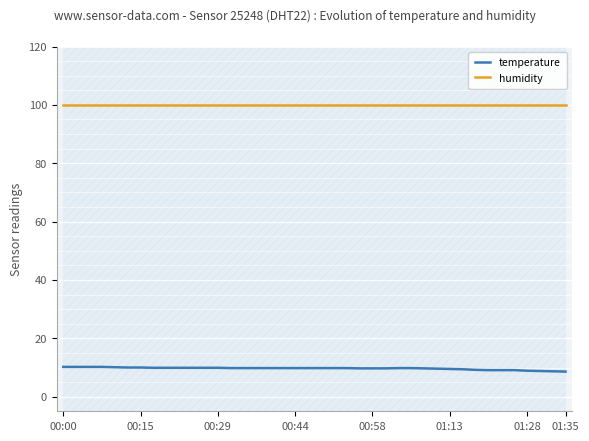

What position from the right is 00:00?

40